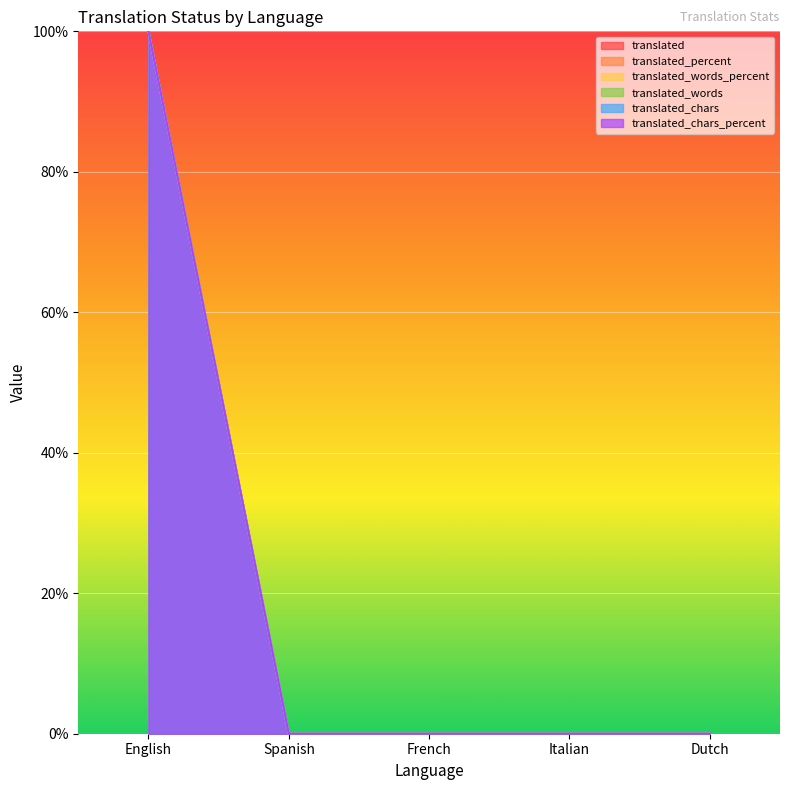

Which has a higher value, French or Spanish?

French